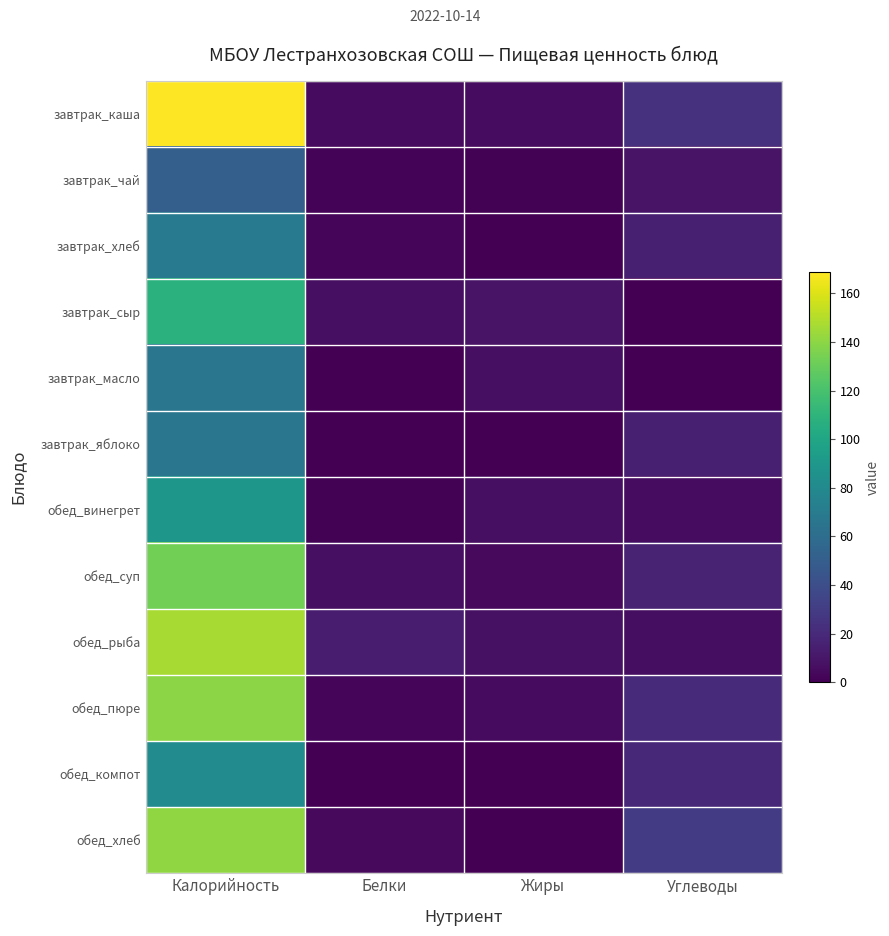

Reading left to right, what are all the values shown in this chart?

завтрак_каша: Калорийность=168.9	Белки=5.0	Жиры=5.8	Углеводы=24.1
завтрак_чай: Калорийность=50.9	Белки=1.6	Жиры=1.1	Углеводы=8.7
завтрак_хлеб: Калорийность=70.3	Белки=2.3	Жиры=0.2	Углеводы=14.8
завтрак_сыр: Калорийность=108.0	Белки=7.0	Жиры=9.0	Углеводы=0.0
завтрак_масло: Калорийность=66.1	Белки=0.1	Жиры=7.2	Углеводы=0.1
завтрак_яблоко: Калорийность=66.6	Белки=0.6	Жиры=0.6	Углеводы=14.7
обед_винегрет: Калорийность=89.5	Белки=0.8	Жиры=7.1	Углеводы=5.5
обед_суп: Калорийность=133.1	Белки=6.7	Жиры=4.6	Углеводы=16.3
обед_рыба: Калорийность=147.1	Белки=13.7	Жиры=7.4	Углеводы=6.3
обед_пюре: Калорийность=139.4	Белки=3.2	Жиры=5.2	Углеводы=19.8
обед_компот: Калорийность=81.3	Белки=0.5	Жиры=0.2	Углеводы=19.5
обед_хлеб: Калорийность=140.6	Белки=4.6	Жиры=0.4	Углеводы=29.6